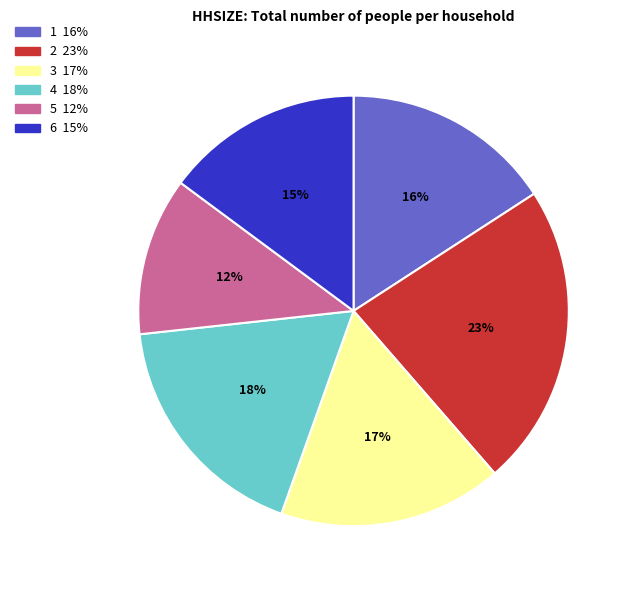

Between 1 and 4, which is larger?

4